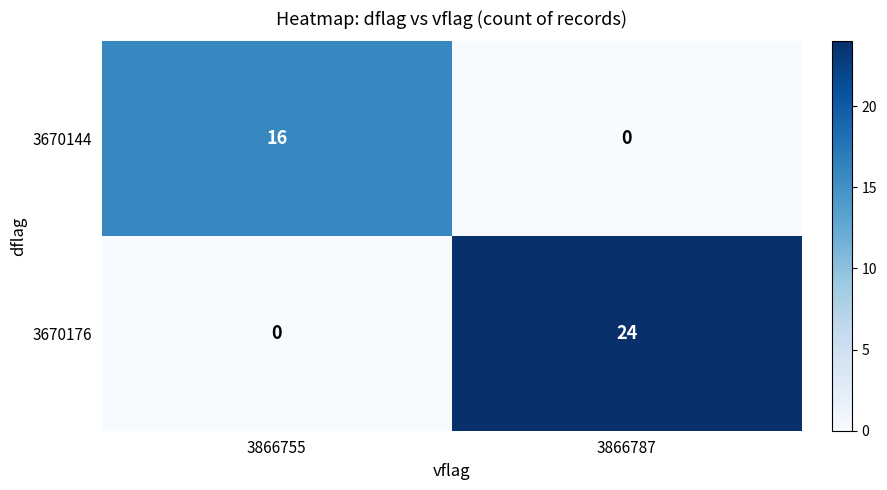

Reading left to right, extract all data points from this chart.

3670144: 3866755=16	3866787=0
3670176: 3866755=0	3866787=24